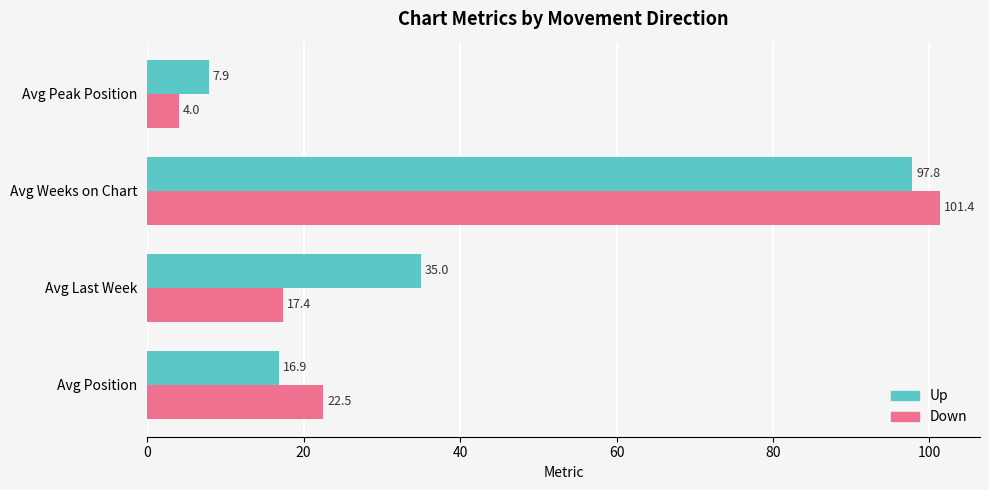

What is the maximum value shown in the chart?

101.4